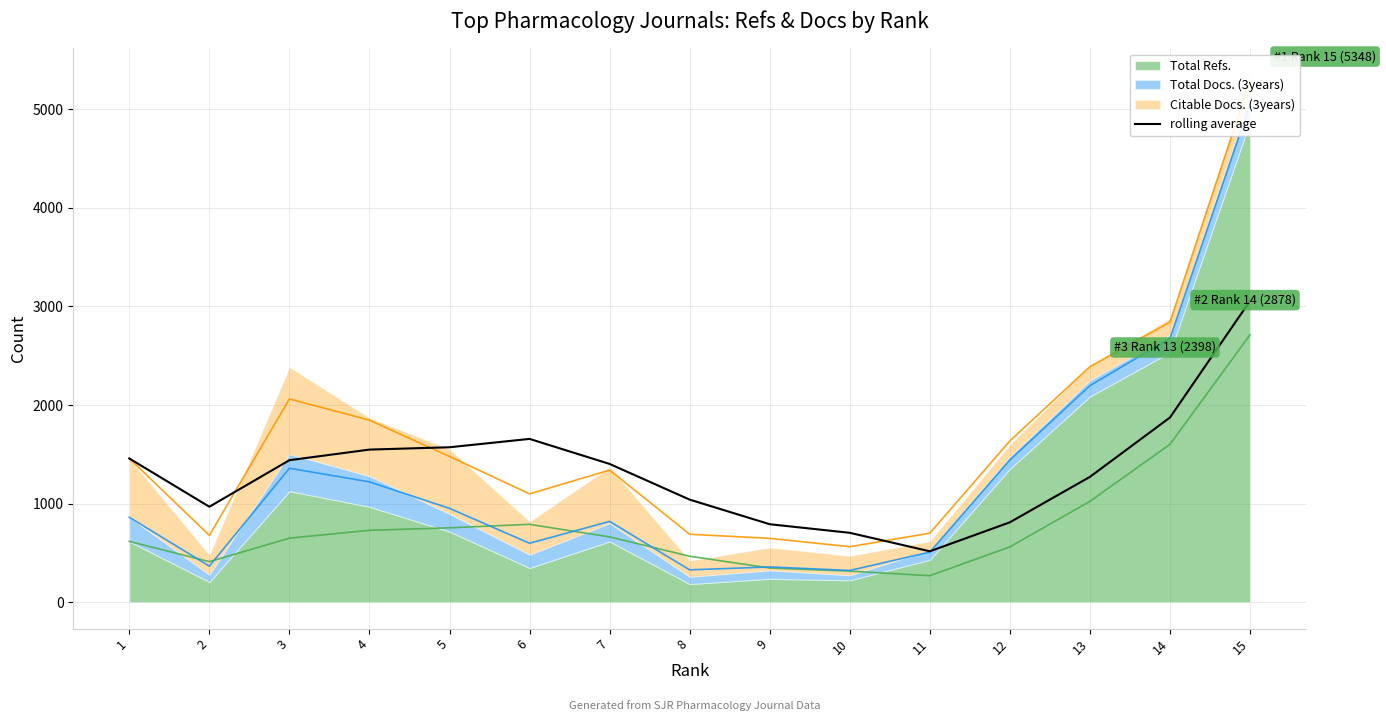

The value of rolling average at 8 is 1040.8. True or false?

True